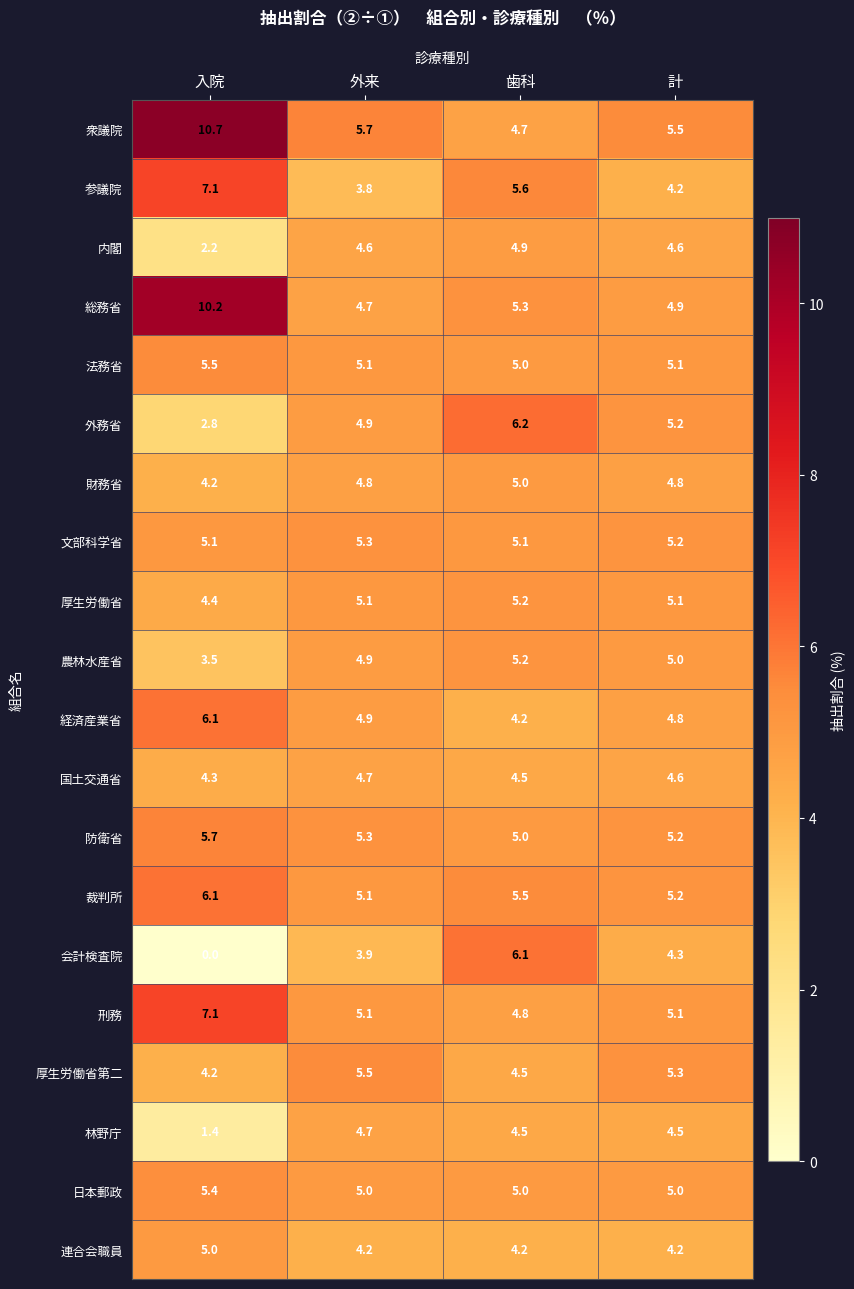

At which label does 衆議院 first exceed 5?

入院